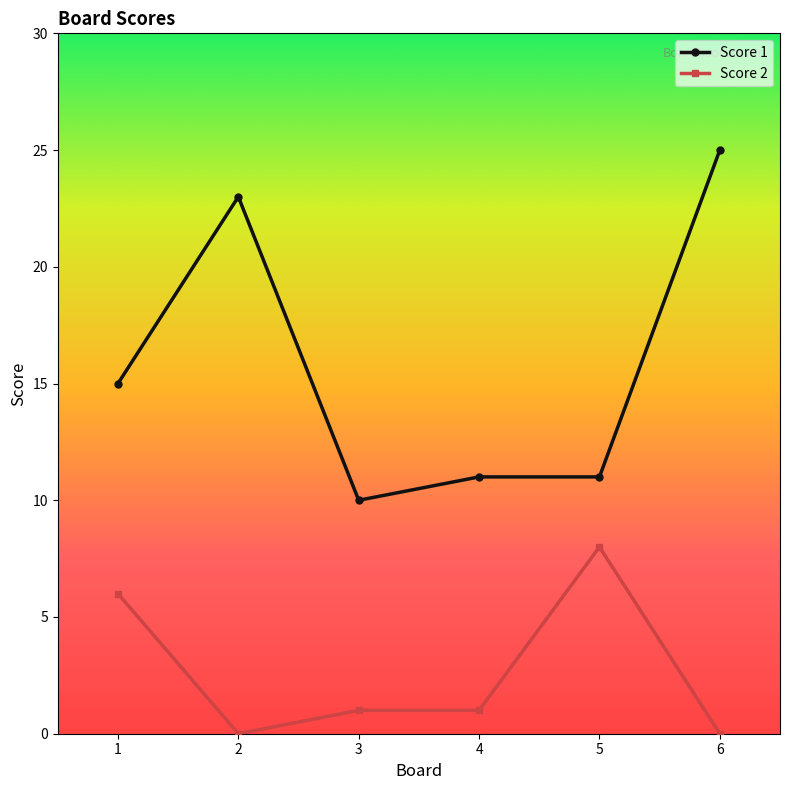

What is the value of the Score 1 point at the 2nd from the left?

23